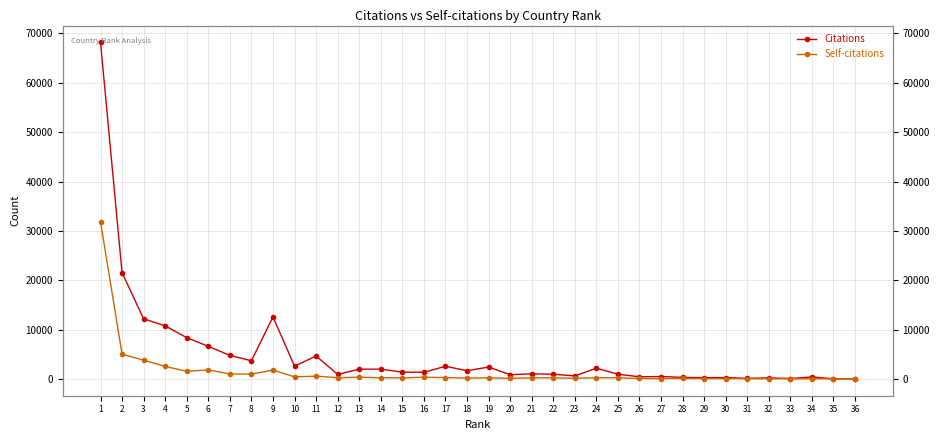

In Self-citations, how many points are lower than both neighbors (excluding endpoints)?

10